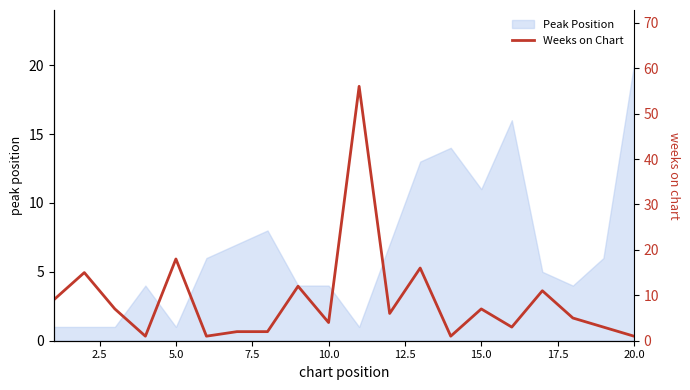

What is the maximum value shown in the chart?

56